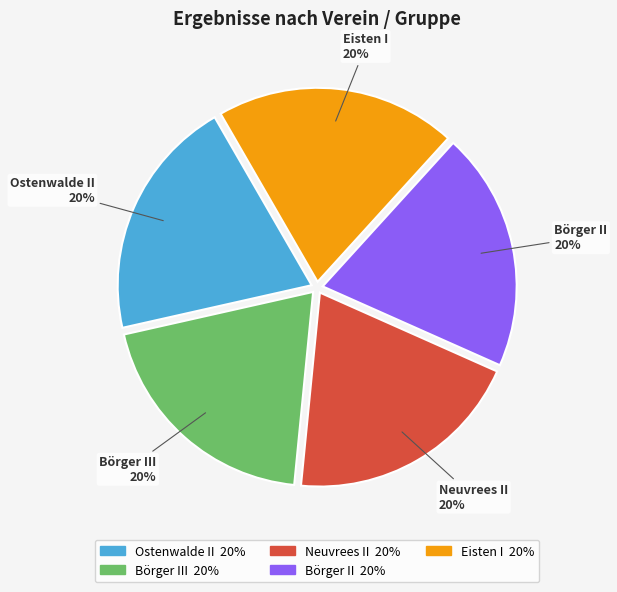

Count the number of slices in the pie.

5